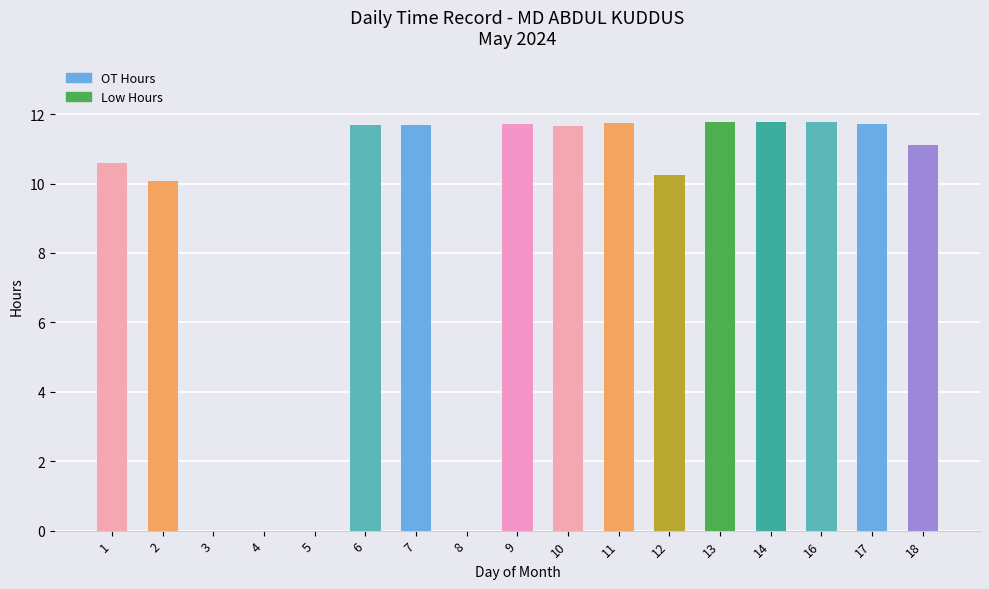

Count the number of values greater than 11.

10